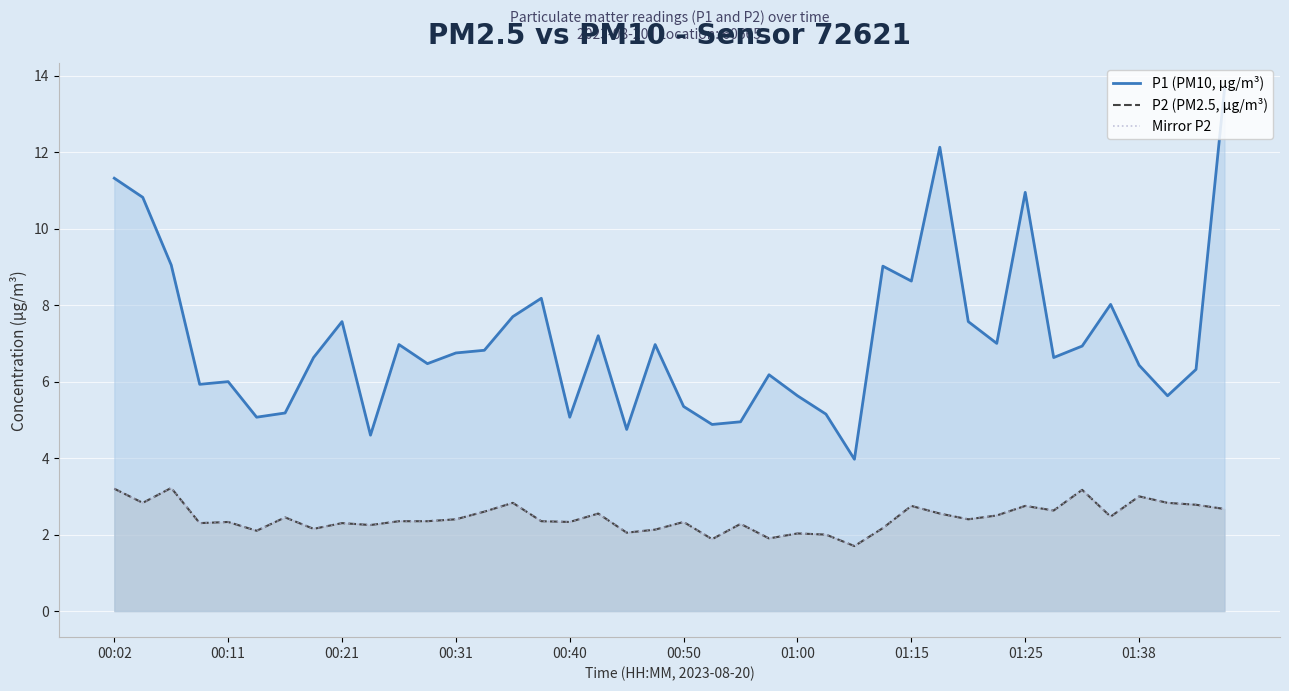

How many categories are shown in the chart?

40